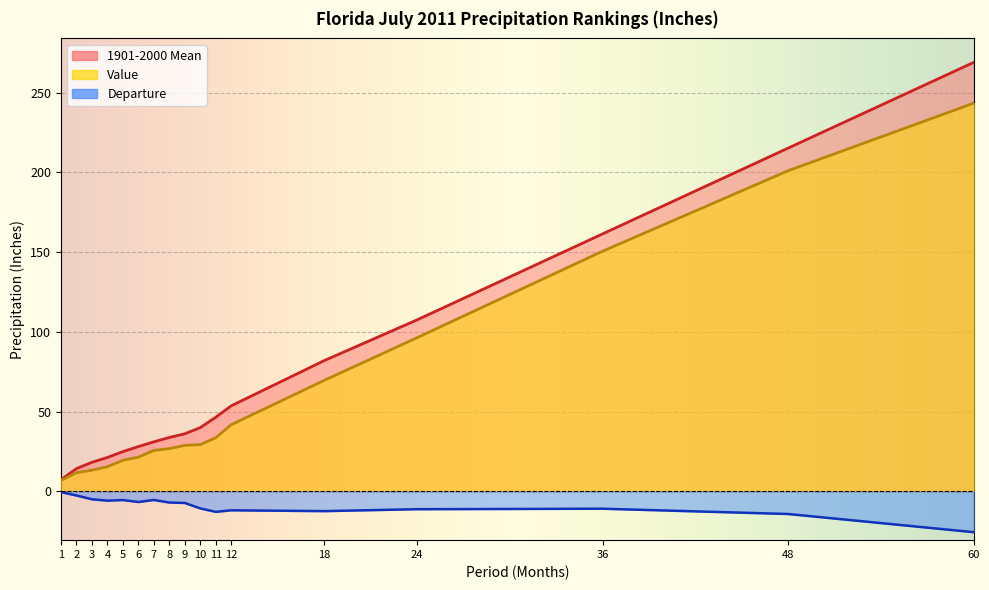

Count the number of data series in this chart.

3